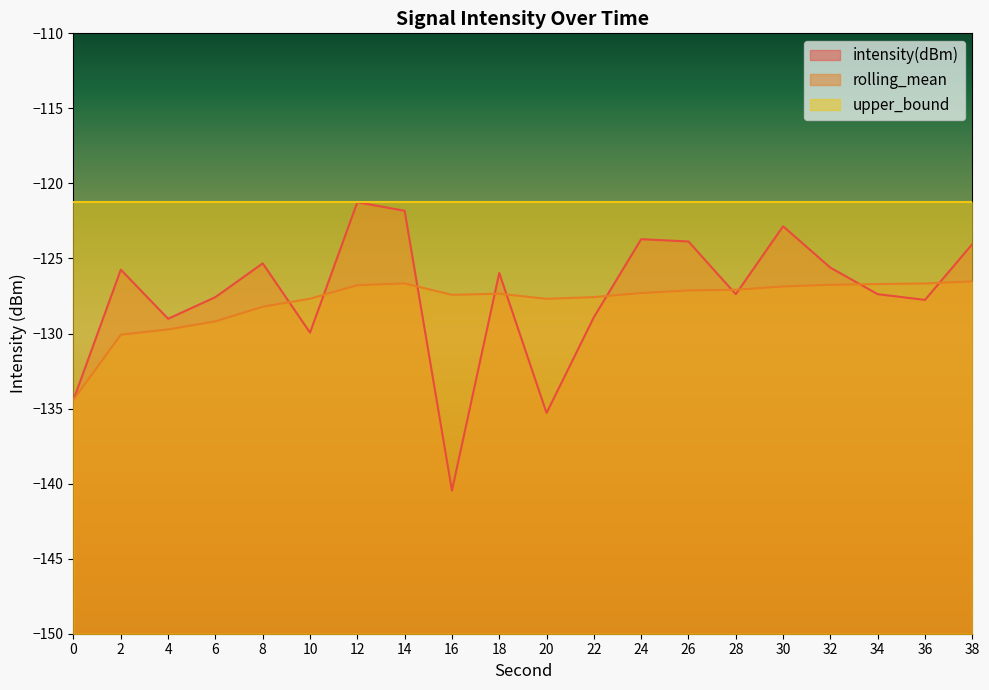

Between 20 and 38, which series saw the biggest shift?

intensity(dBm)